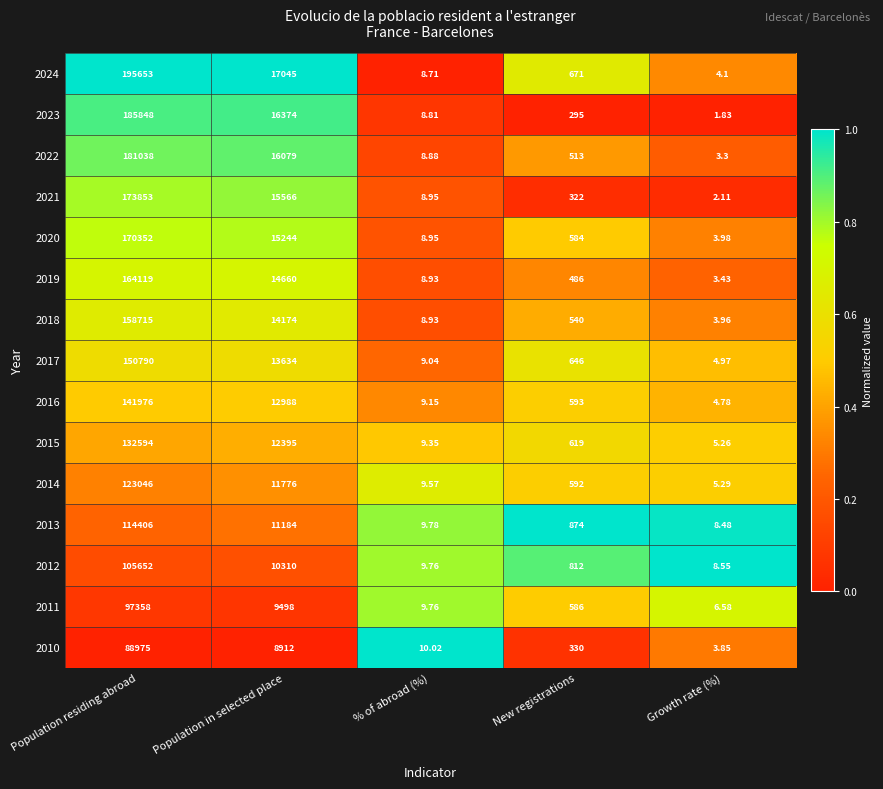

Rank the categories by 2023 value from lowest to highest.

Growth rate (%), % of abroad (%), New registrations, Population in selected place, Population residing abroad